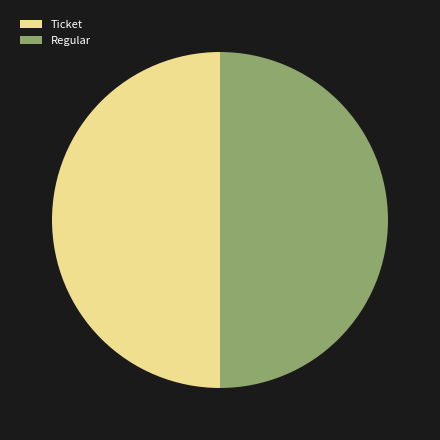

True or false: Ticket accounts for 38% of the total.

False